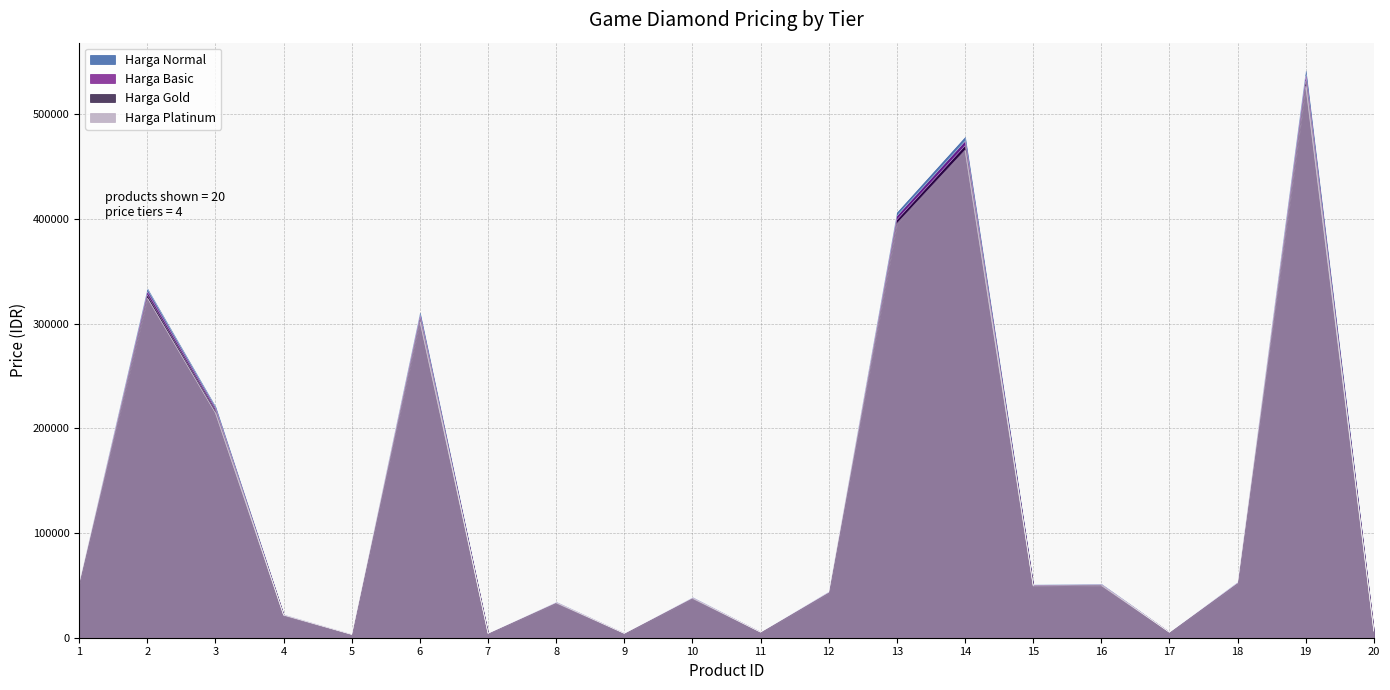

What is the spread (max minus min) of values at 5?

86